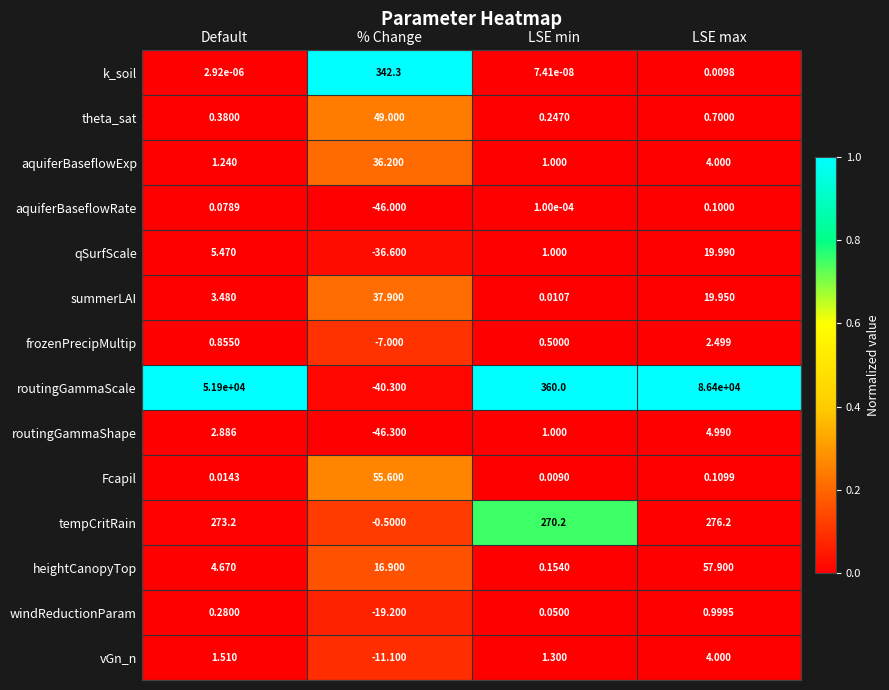

Rank the categories by routingGammaScale value from lowest to highest.

% Change, LSE min, Default, LSE max